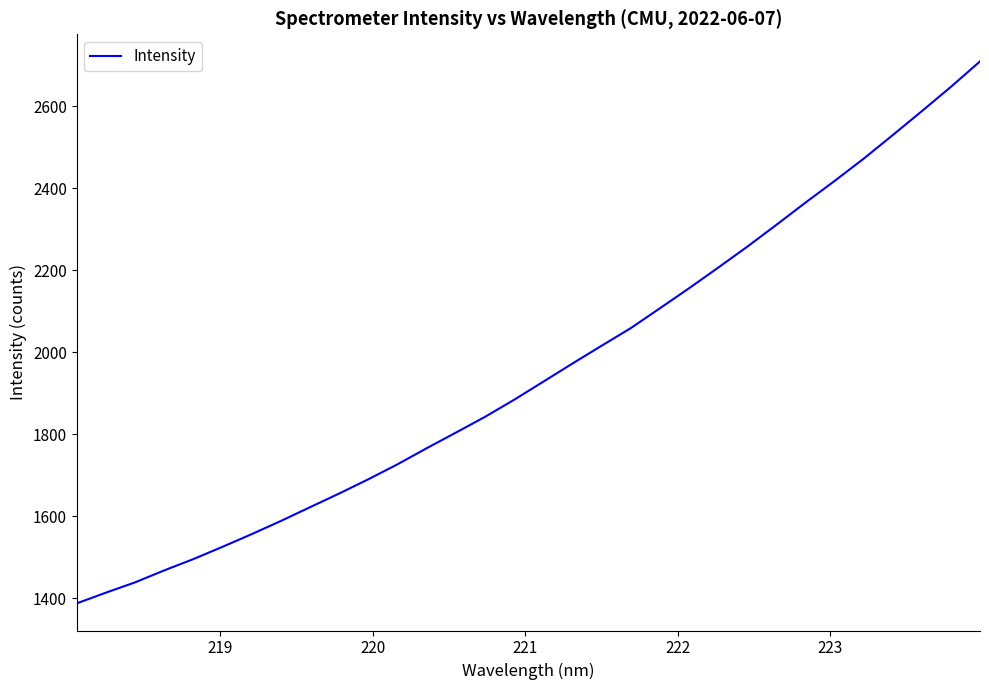

What is the smallest value displayed?

1387.2